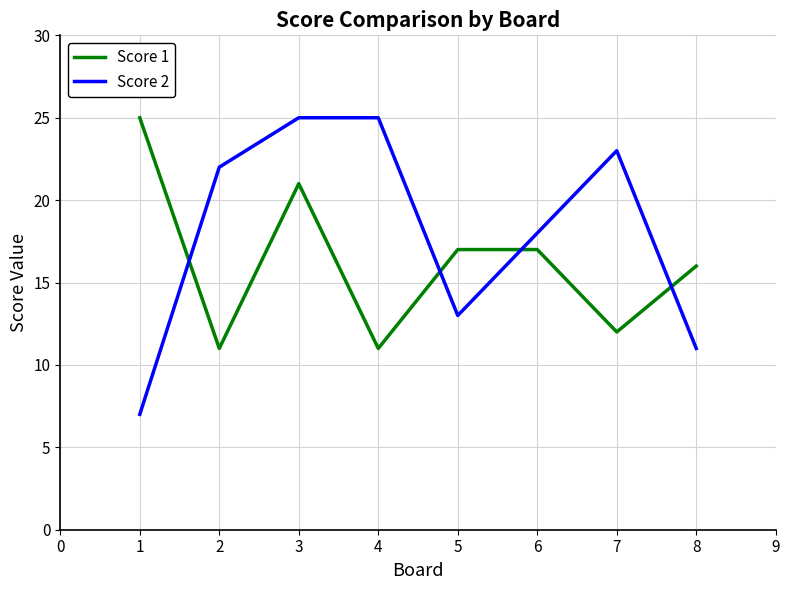

What is the difference between the second highest and minimum values in the Score 2 series?

18